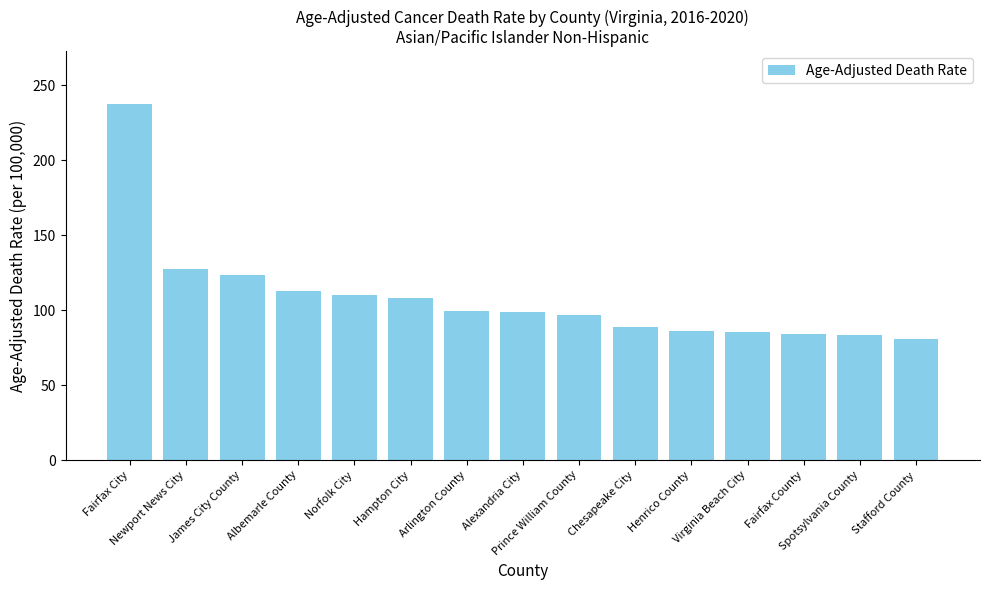

What is the value of the 7th bar from the left?

99.4